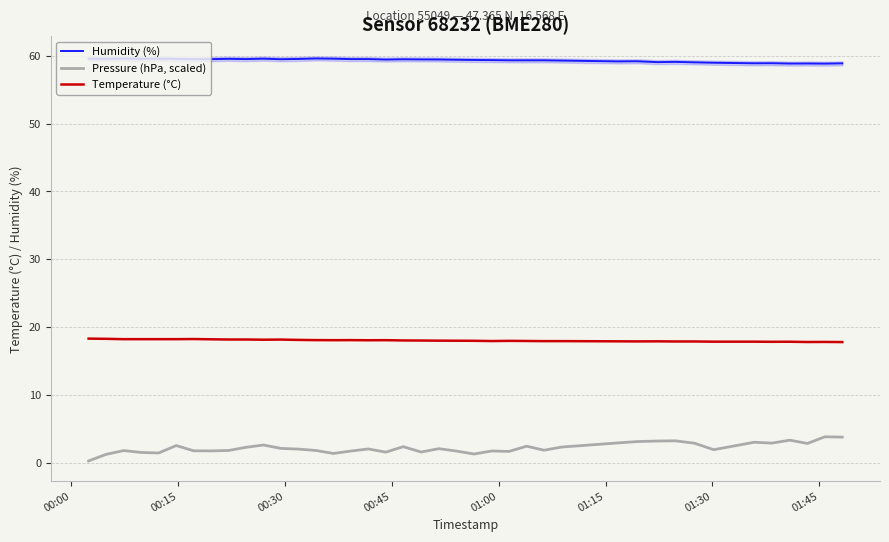

True or false: Pressure (hPa, scaled) and Humidity (%) intersect in this chart.

False